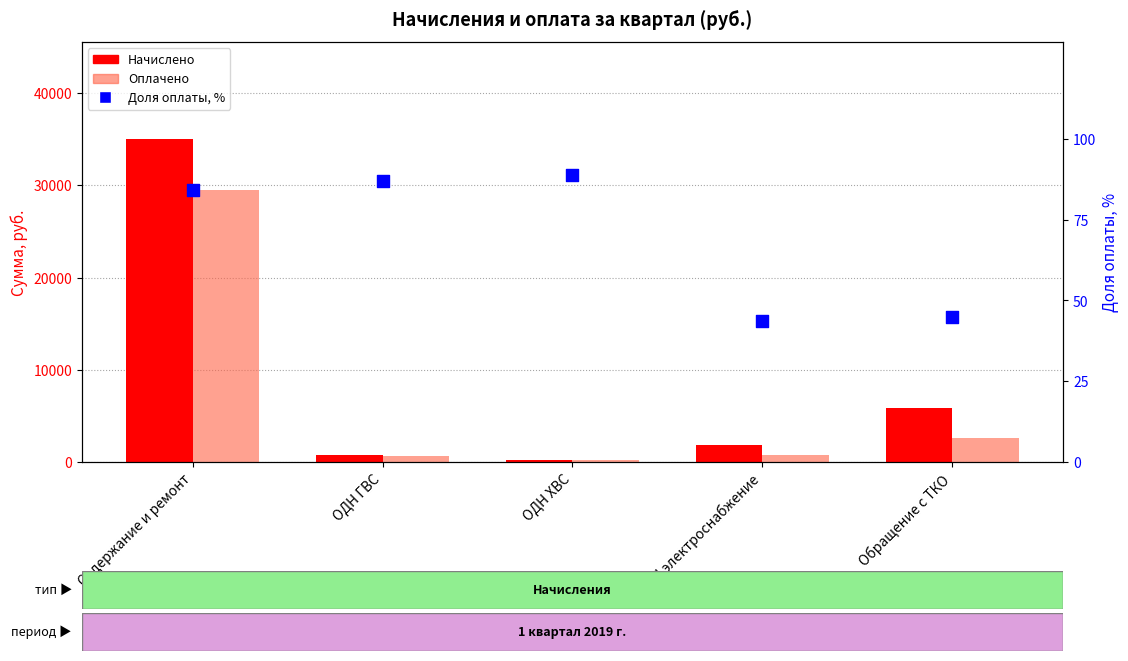

At which category is the sum across all series the highest?

Содержание и ремонт